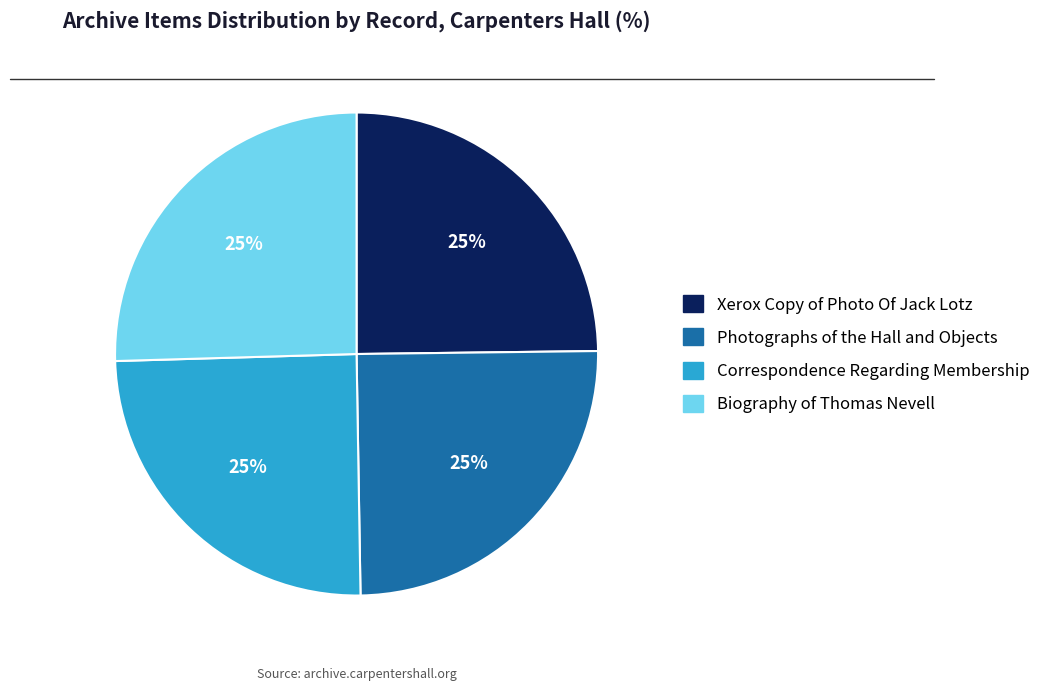

The Xerox Copy of Photo Of Jack Lotz slice represents 31% of the pie. True or false?

False